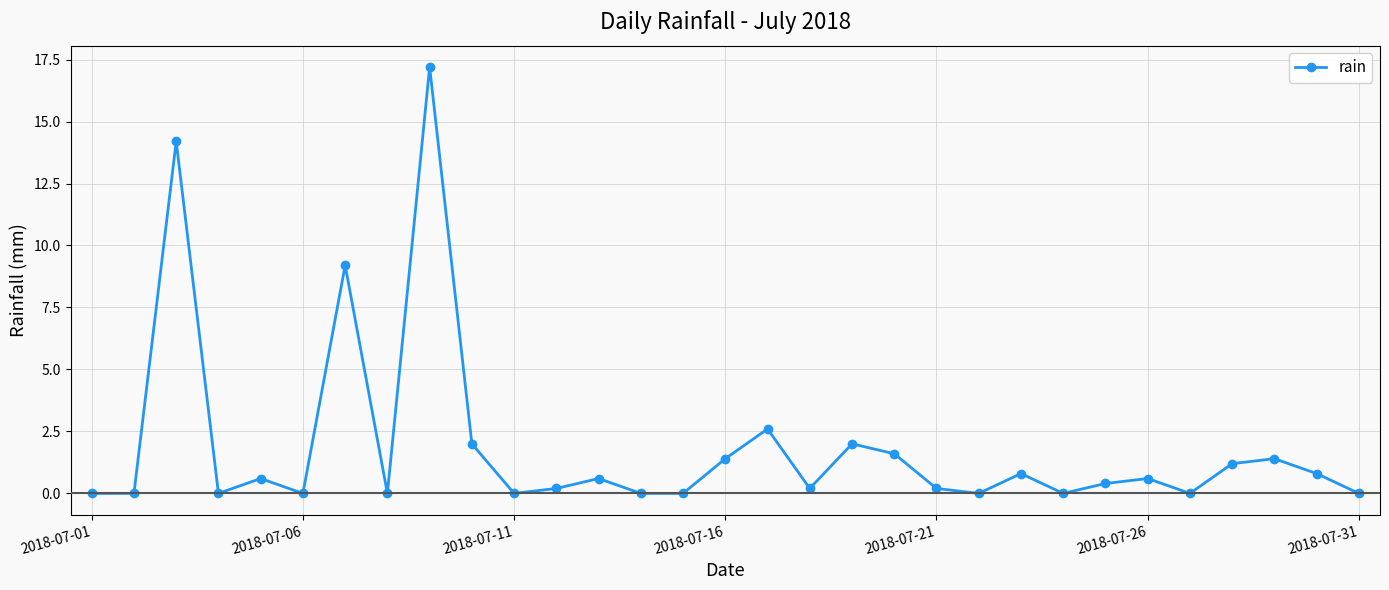

What is the difference between the maximum and minimum values?

17.2